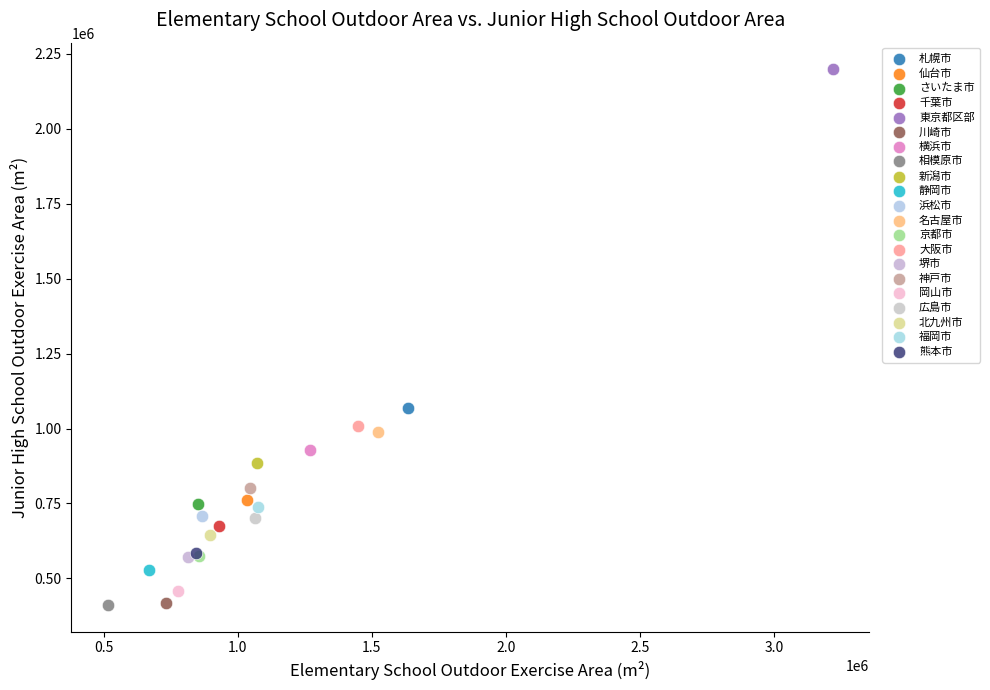

Which series contains the highest Y value?

東京都区部